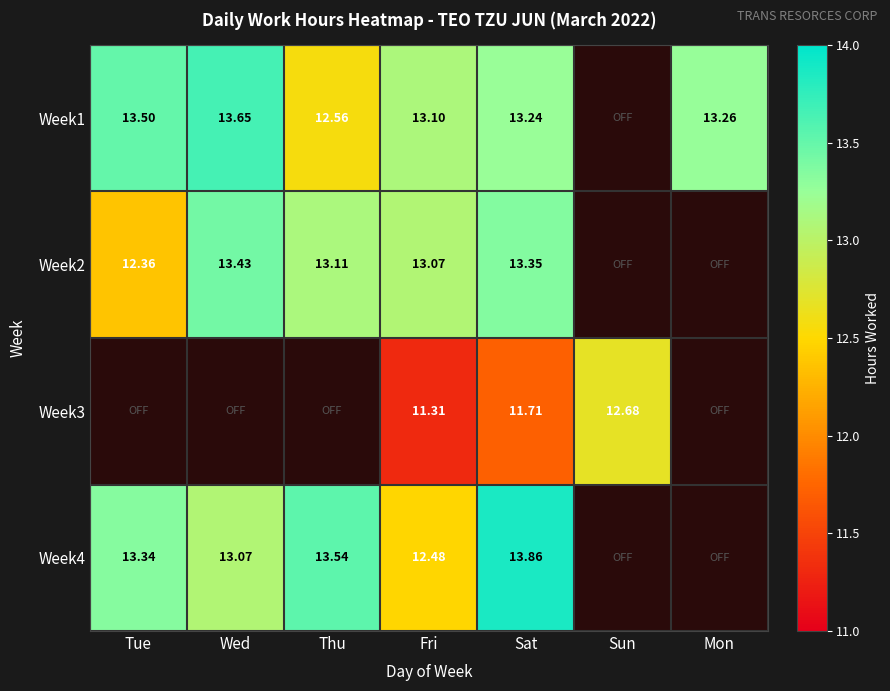

True or false: Week1 has a value of 5.8 at Sat.

False